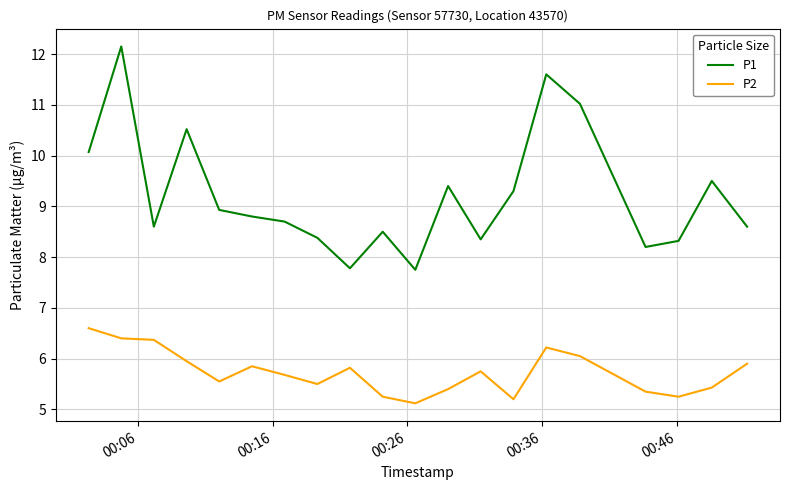

List the series in order of their peak value, highest first.

P1, P2